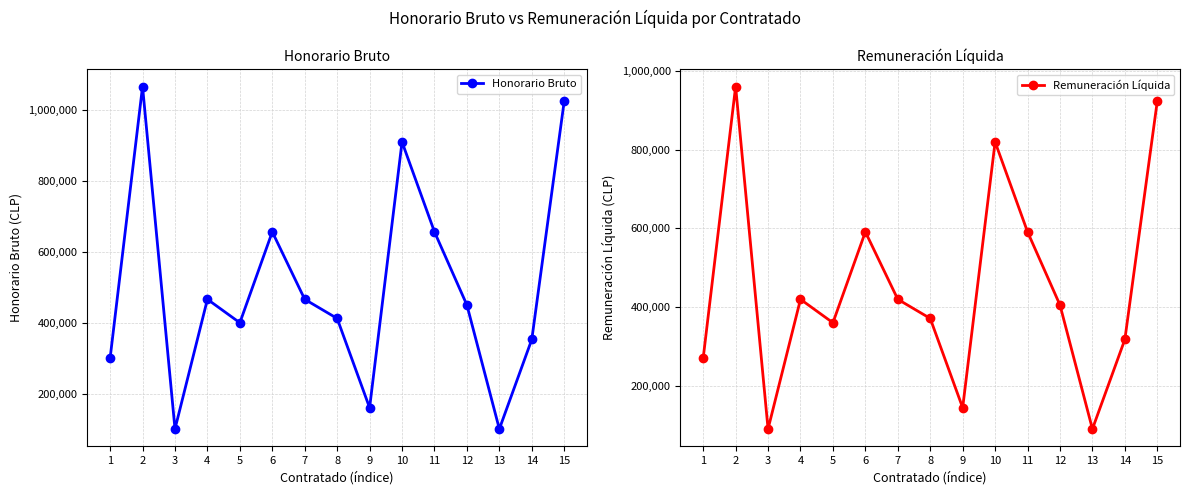

Which series has the largest range (max minus min)?

Honorario Bruto